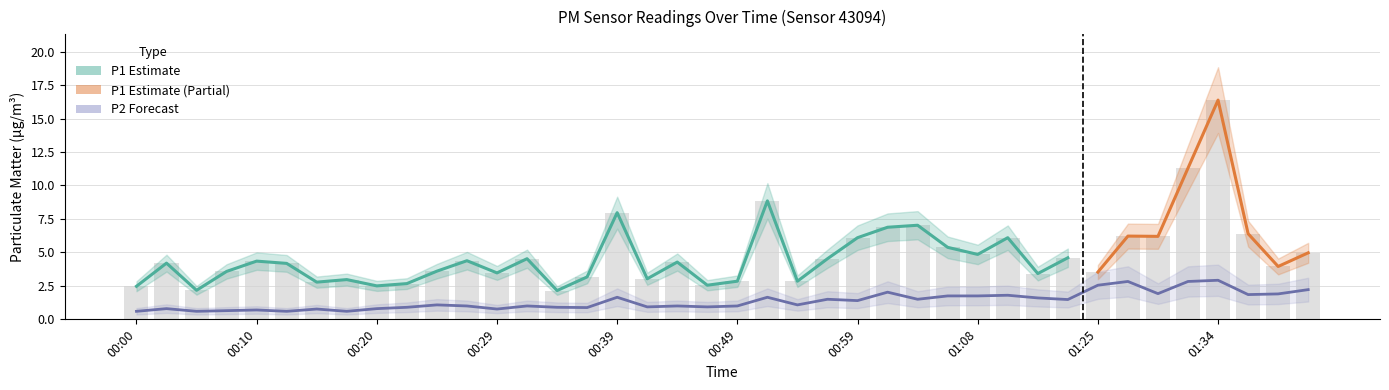

What is the total value across all series at 00:29?

4.2